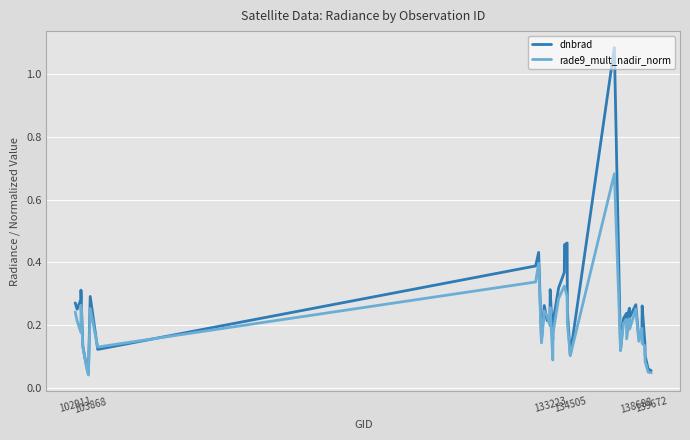

Rank the series by their maximum value, from lowest to highest.

rade9_mult_nadir_norm, dnbrad